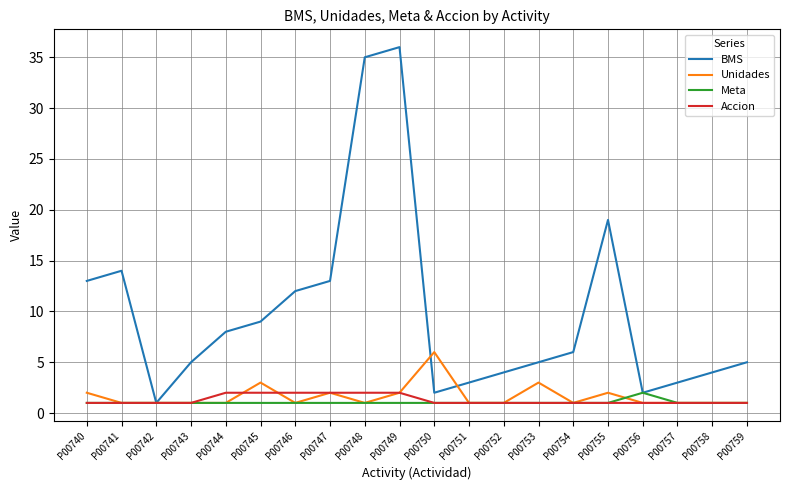

What is the minimum value shown in the chart?

1